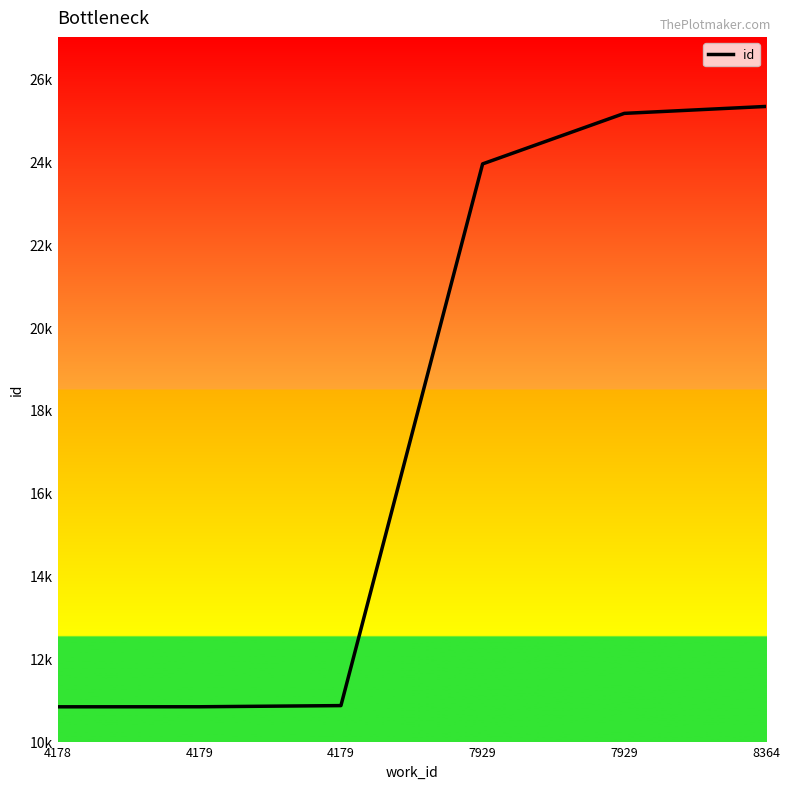

Approximately how many times larger is the value at 8364 compared to 4178?

2.3